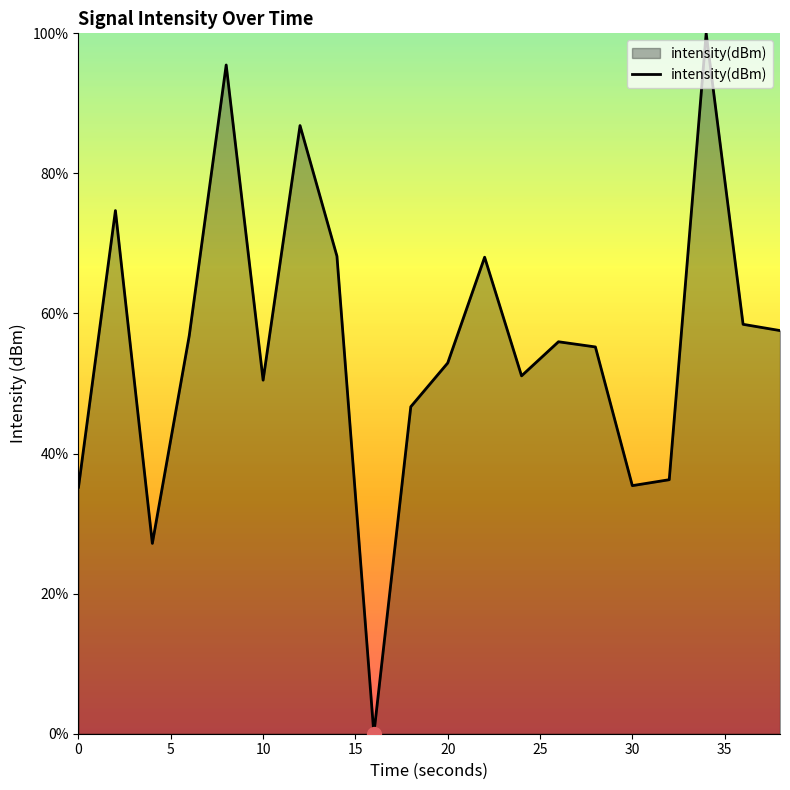

What is the greatest value displayed?

100.0